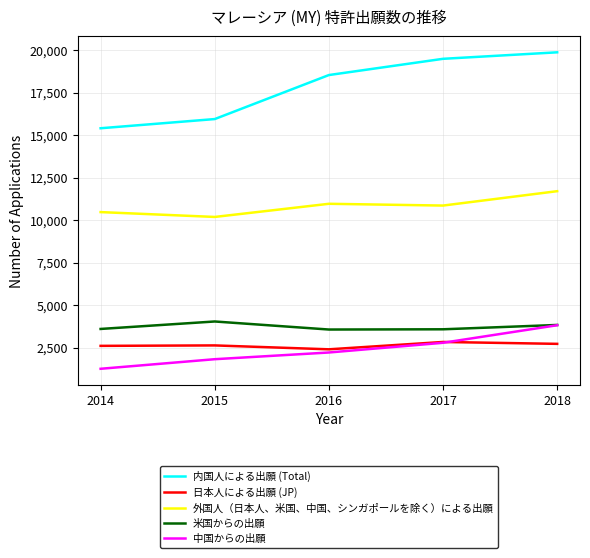

What is the sum of the 日本人による出願 (JP) values at 2018 and 2014?

5338